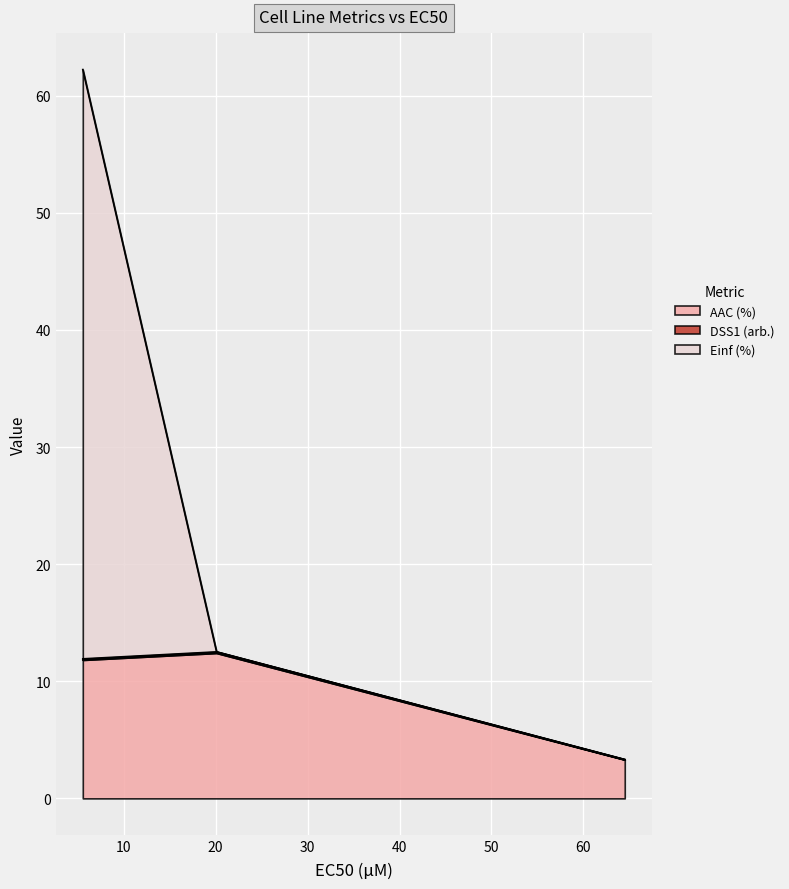

What is the minimum value for AAC (%)?

3.3